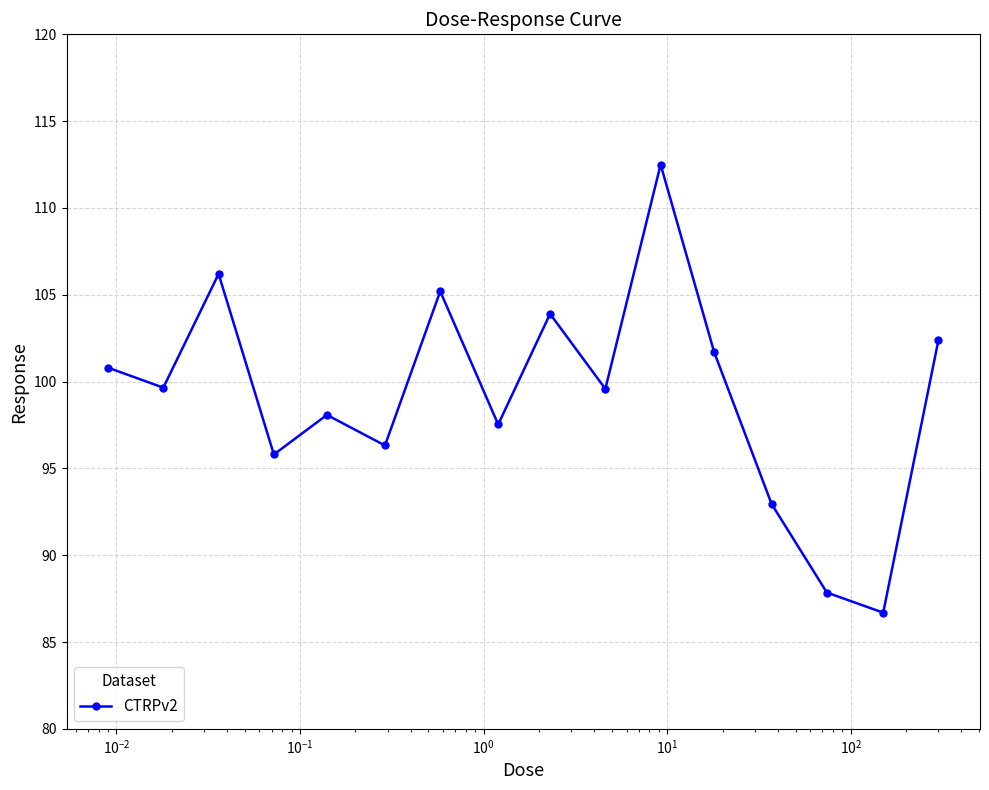

How many interior local peaks (higher than both neighbors) does the data have?

5